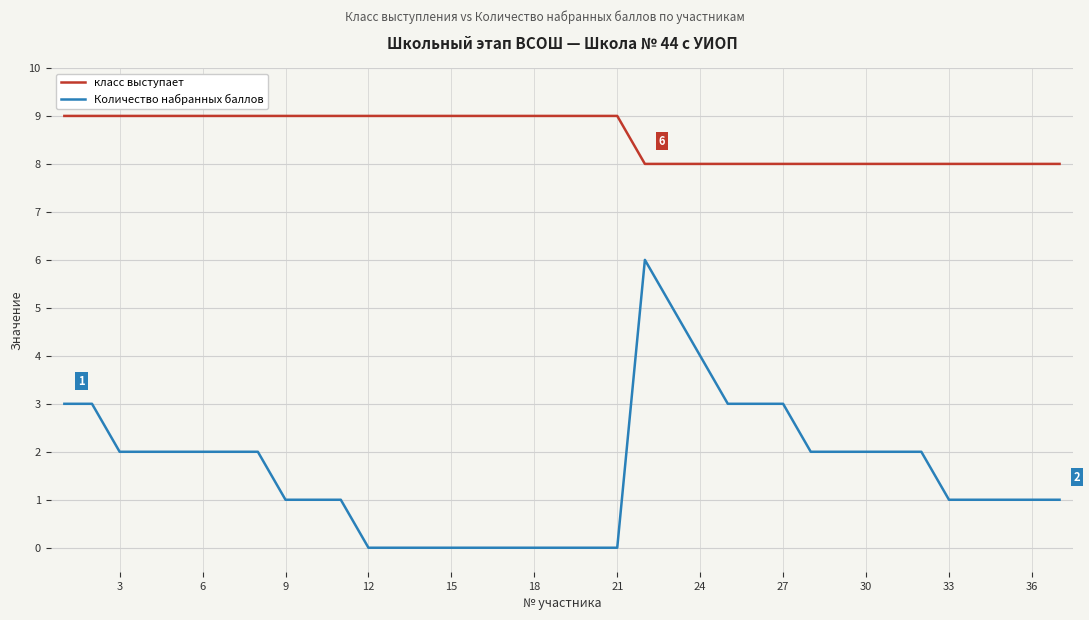

Which series has the largest total across all categories?

класс выступает